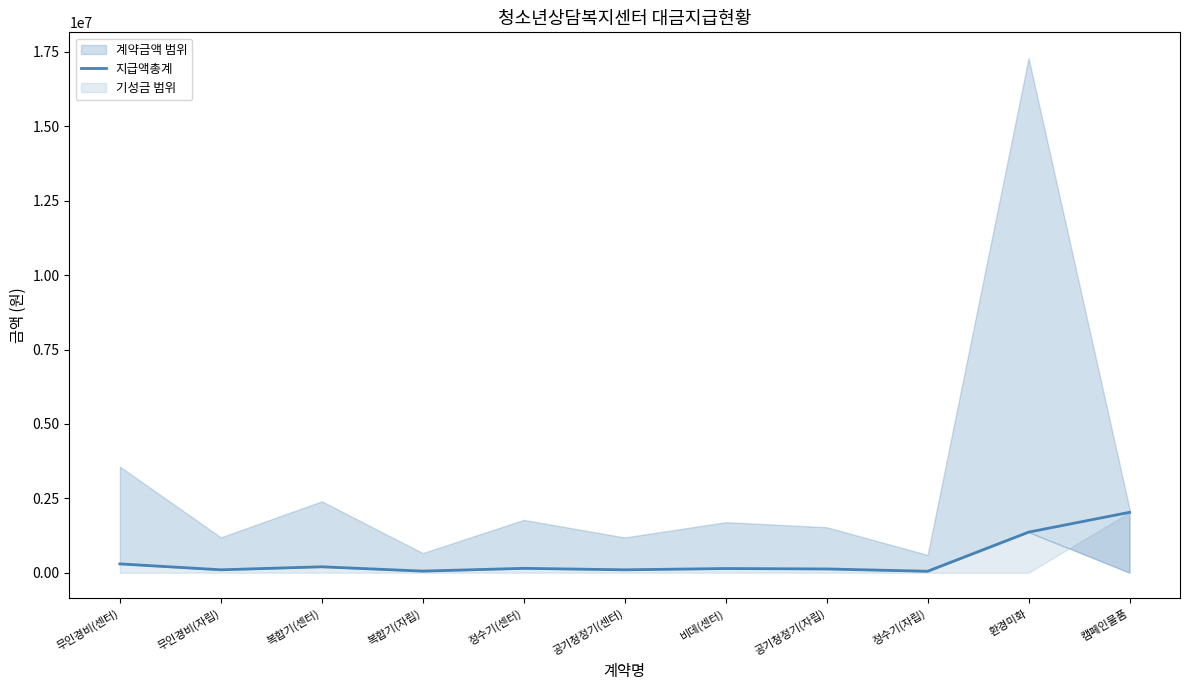

Reading left to right, extract all data points from this chart.

무인경비(센터)=297000	무인경비(자립)=99000	복합기(센터)=200000	복합기(자립)=55000	정수기(센터)=148000	공기청정기(센터)=98700	비데(센터)=141600	공기청정기(자립)=127400	정수기(자립)=49900	환경미화=1364000	캠페인물품=2030000